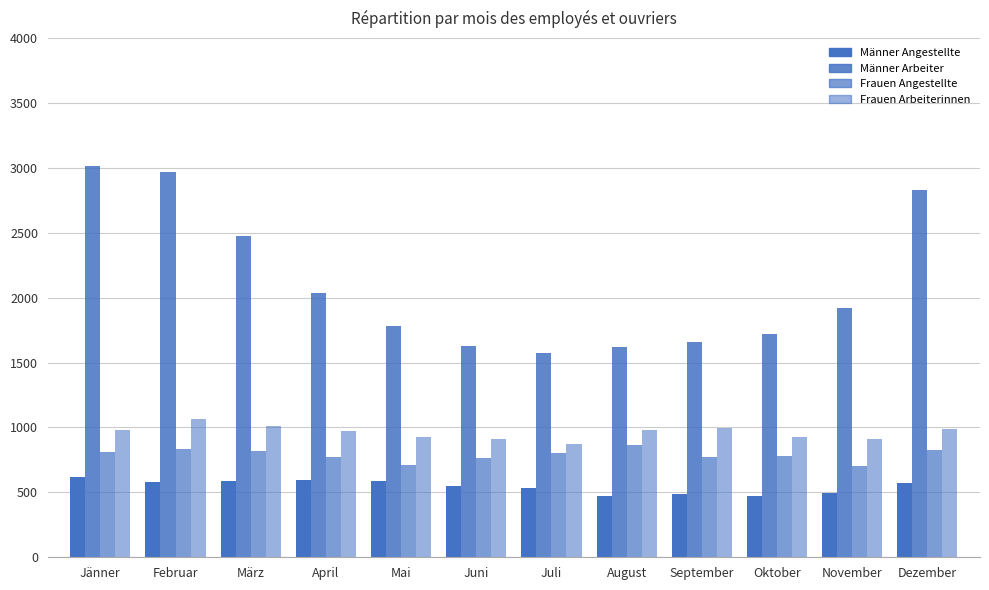

What is the difference between the maximum and second lowest values in the Frauen Angestellte series?

156